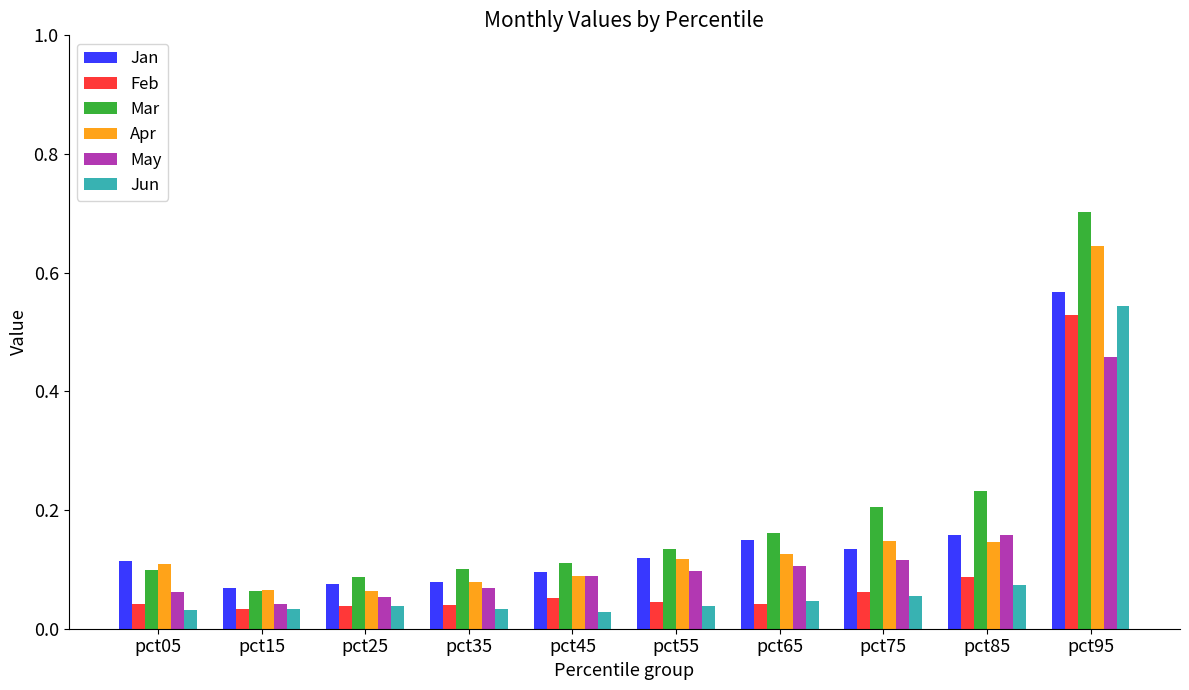

The value of May at pct45 is 0.1. True or false?

True